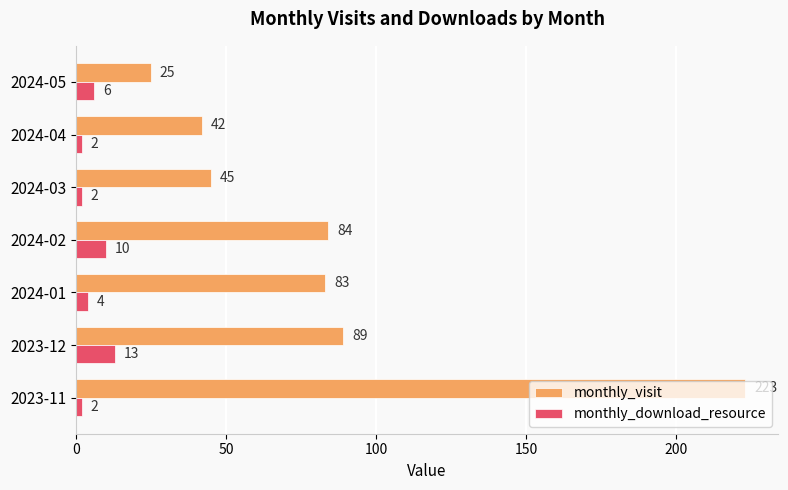

What is the maximum value for monthly_download_resource?

13